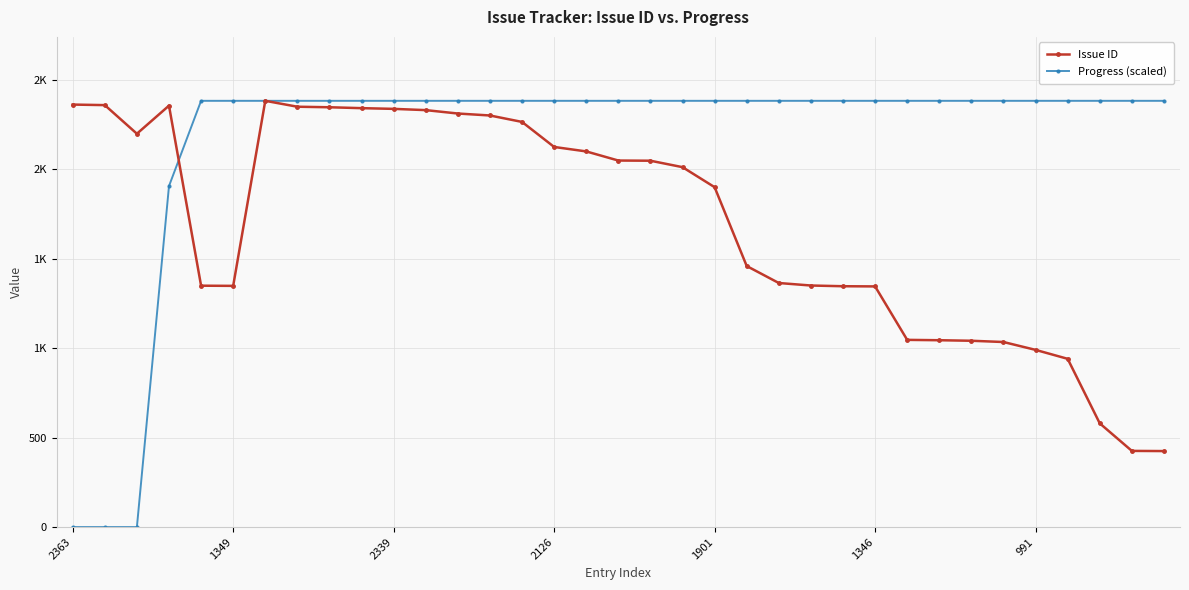

What is the label of the 23rd point from the right?

12